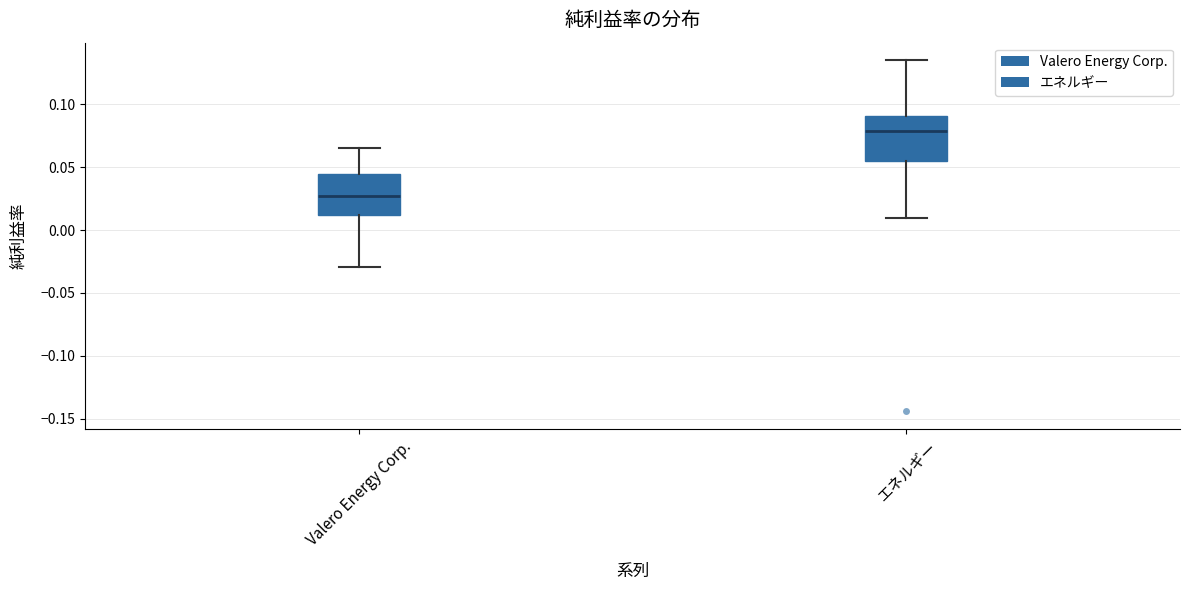

Reading left to right, transcribe this box plot: for each box, give where its median line is, the range the box spans, and where its two whiskers end, as read against the y-axis. The values are not printed on the chart, so give them approximately, as read against the axis.

Valero Energy Corp.: median 0.025, box 0.010 to 0.045, whiskers -0.030 to 0.065
エネルギー: median 0.080, box 0.055 to 0.090, whiskers 0.010 to 0.135